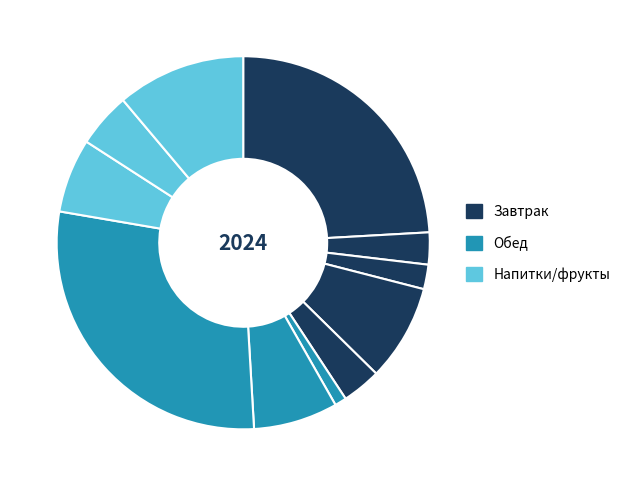

How many segments does this pie chart have?

11